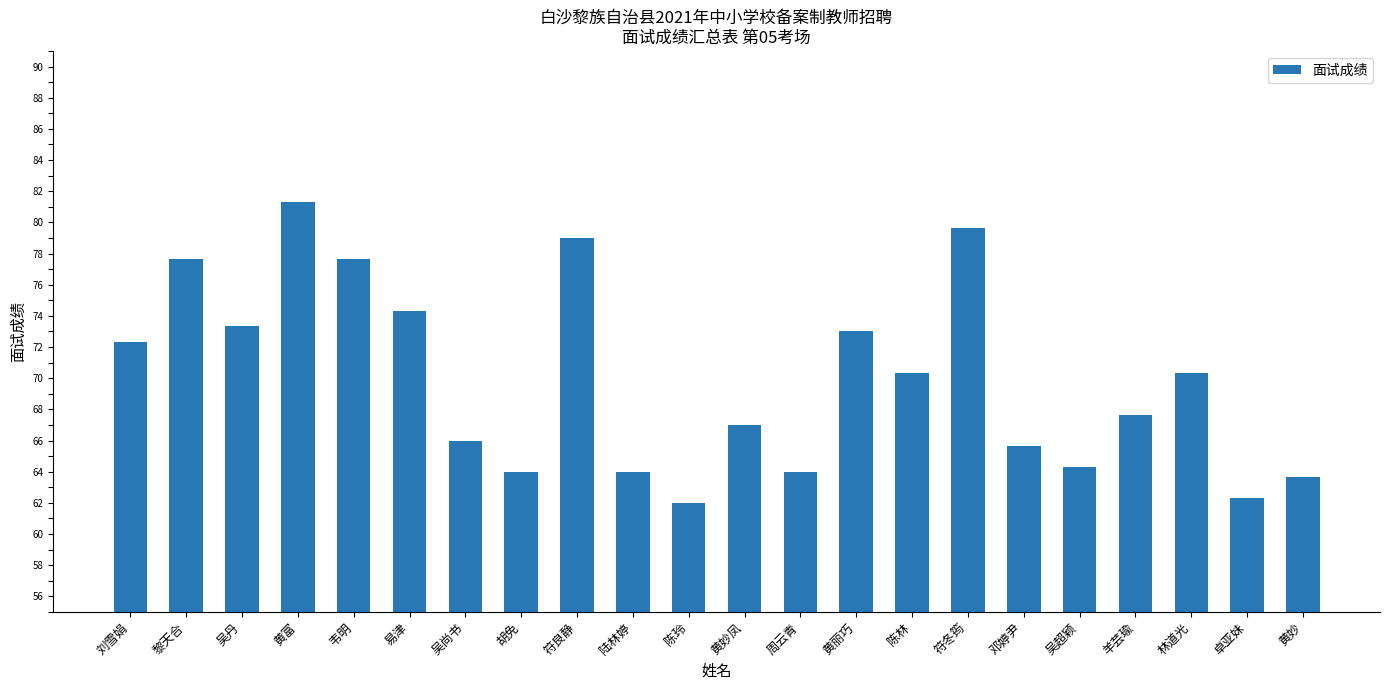

Read the value at 符冬筠.

79.7